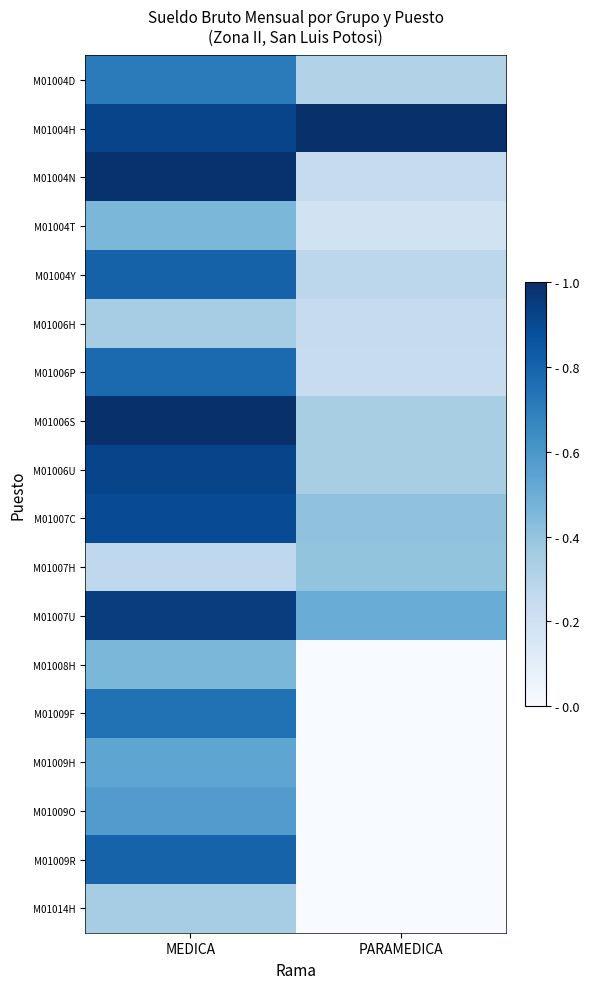

What is the maximum value shown in the chart?

1.0